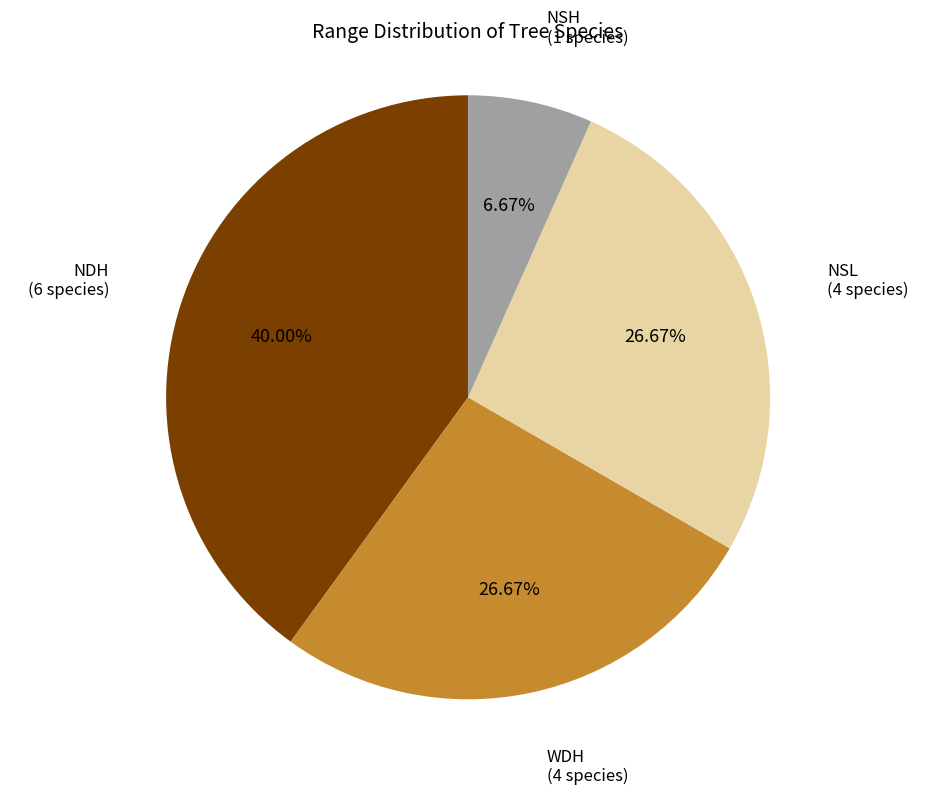

Is it true that NDH is 31% of the pie?

False